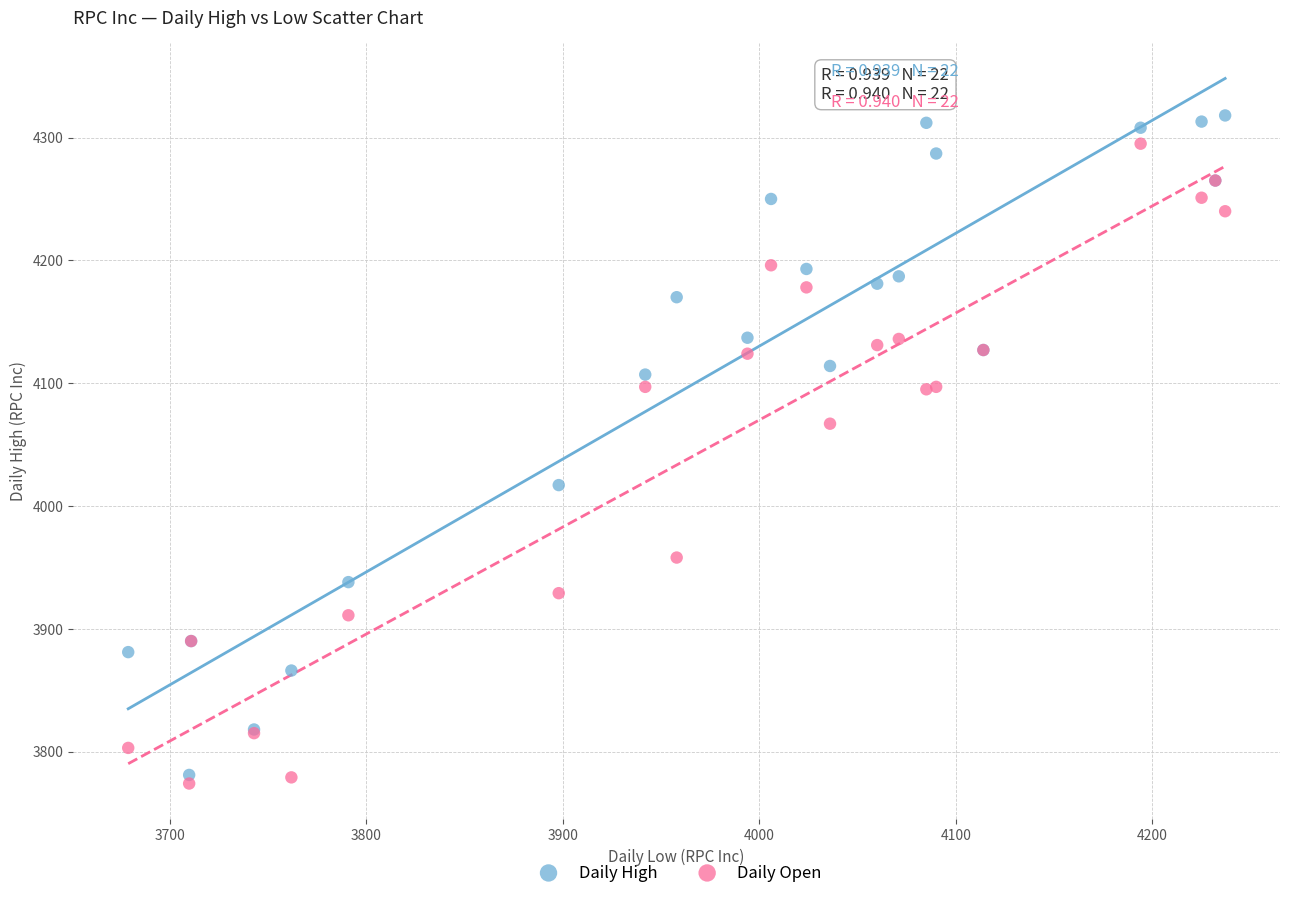

What is the X range (max minus min) for the scatter plot?

558